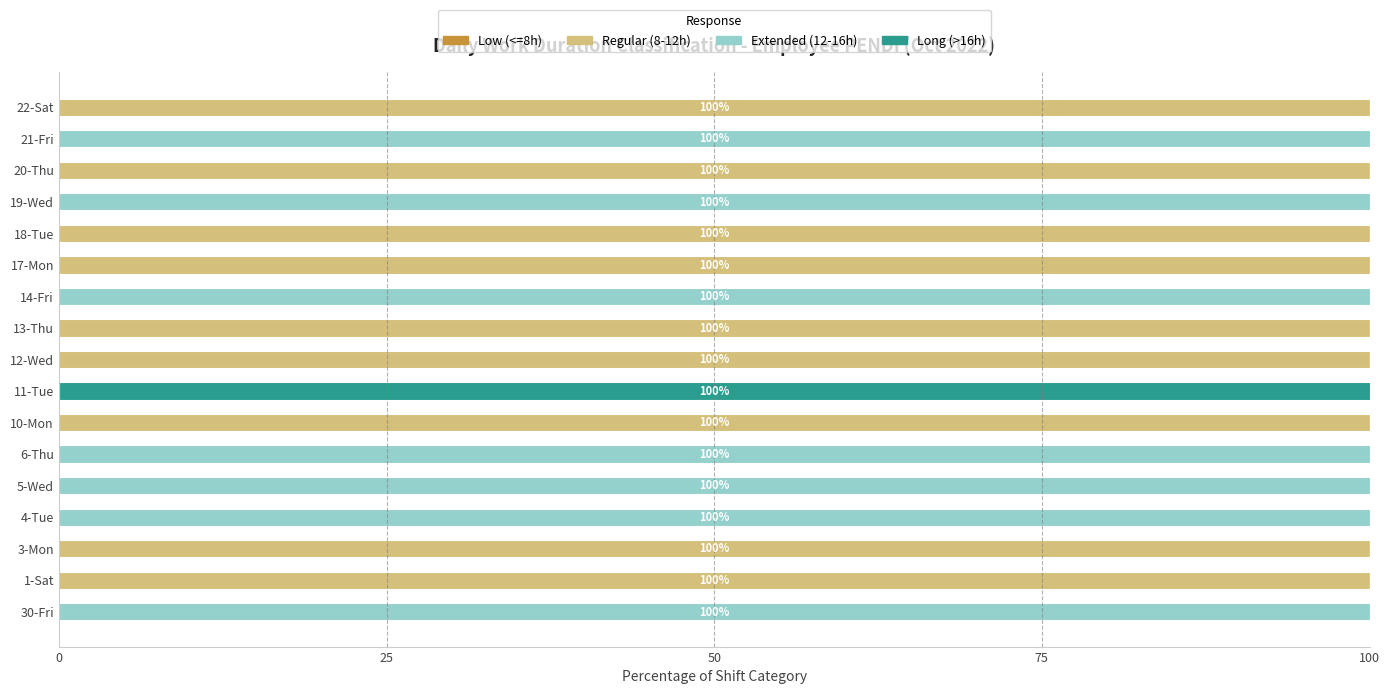

The value of Regular (8-12h) at 17-Mon is 33. True or false?

False